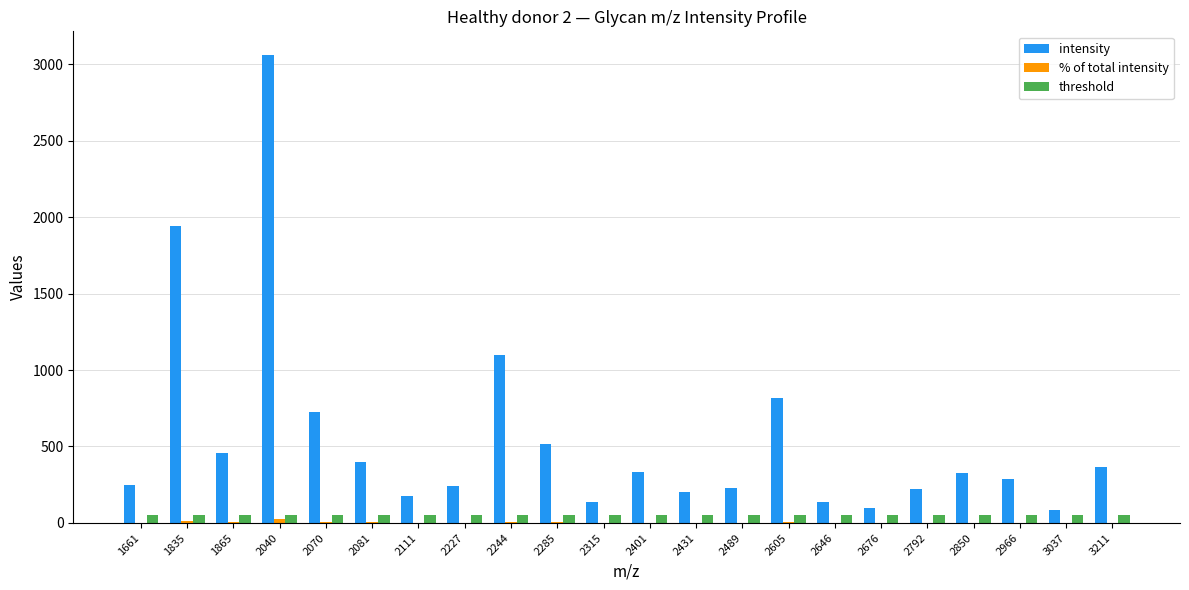

Are the bars horizontal?

No